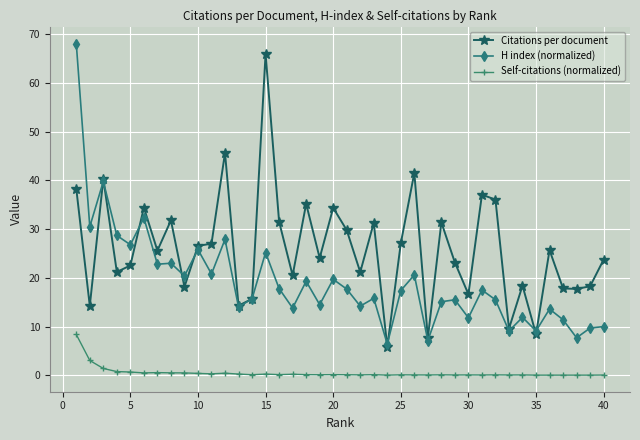

Does the chart have visible grid lines?

Yes